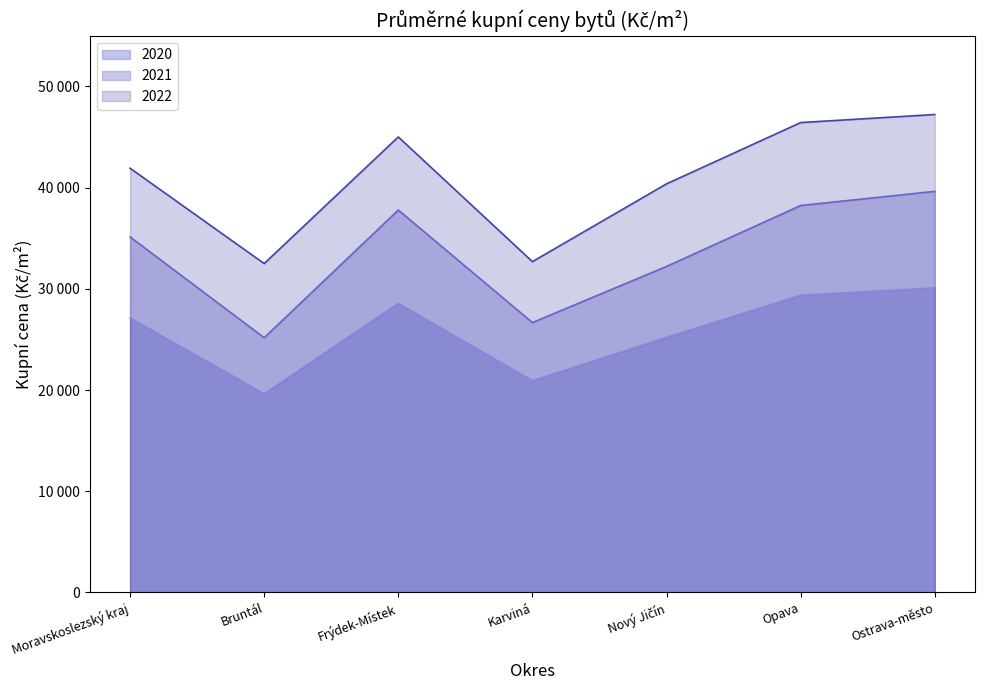

At which label does 2020 reach its peak?

Ostrava-město